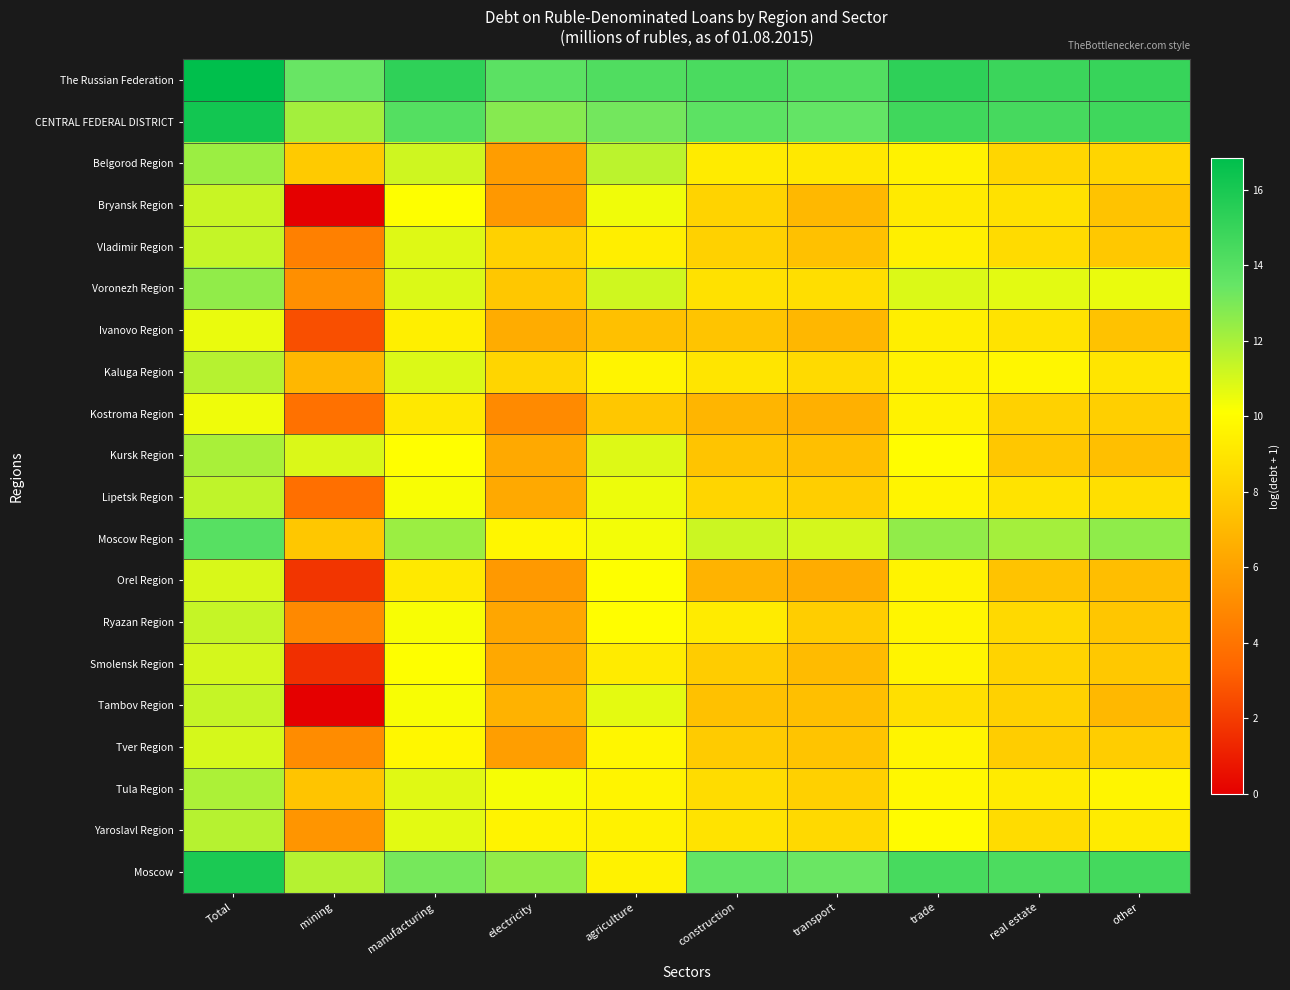

What is the maximum value shown in the chart?

16.8